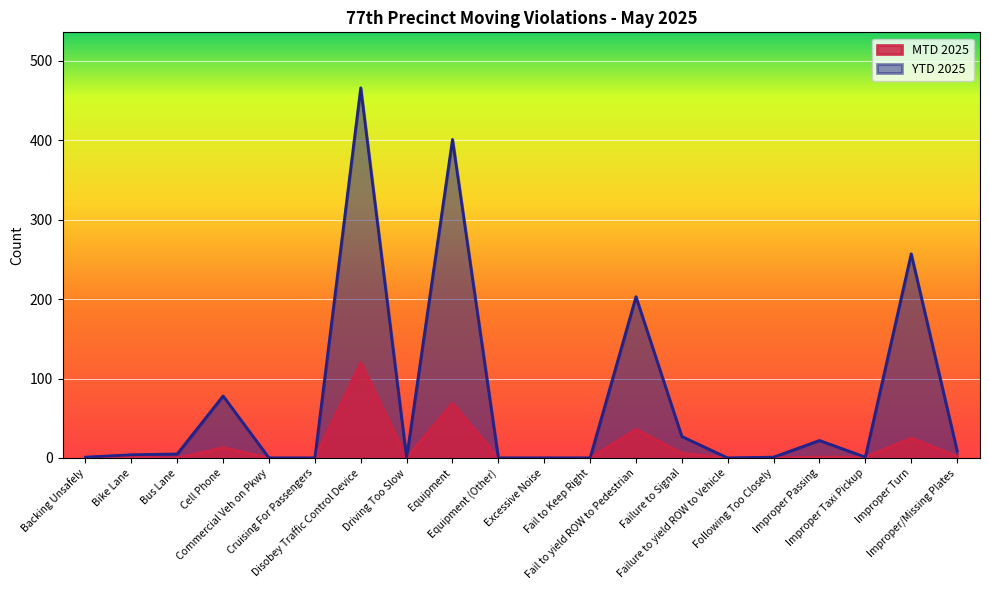

Which label corresponds to the smallest value in the chart?

Backing Unsafely